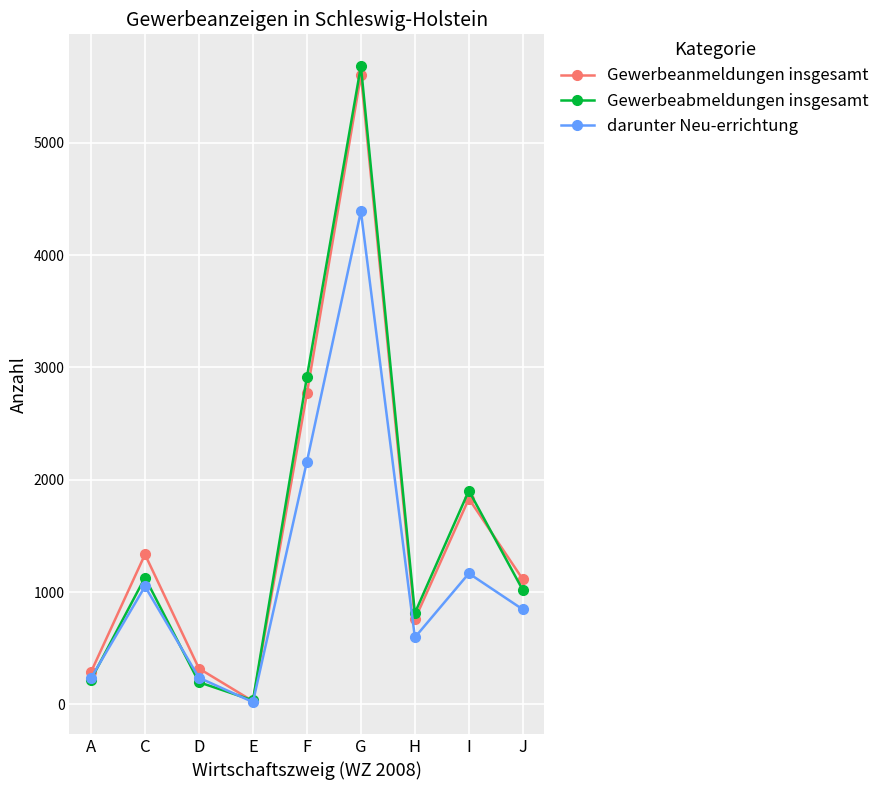

The value of Gewerbeabmeldungen insgesamt at G is 3687. True or false?

False